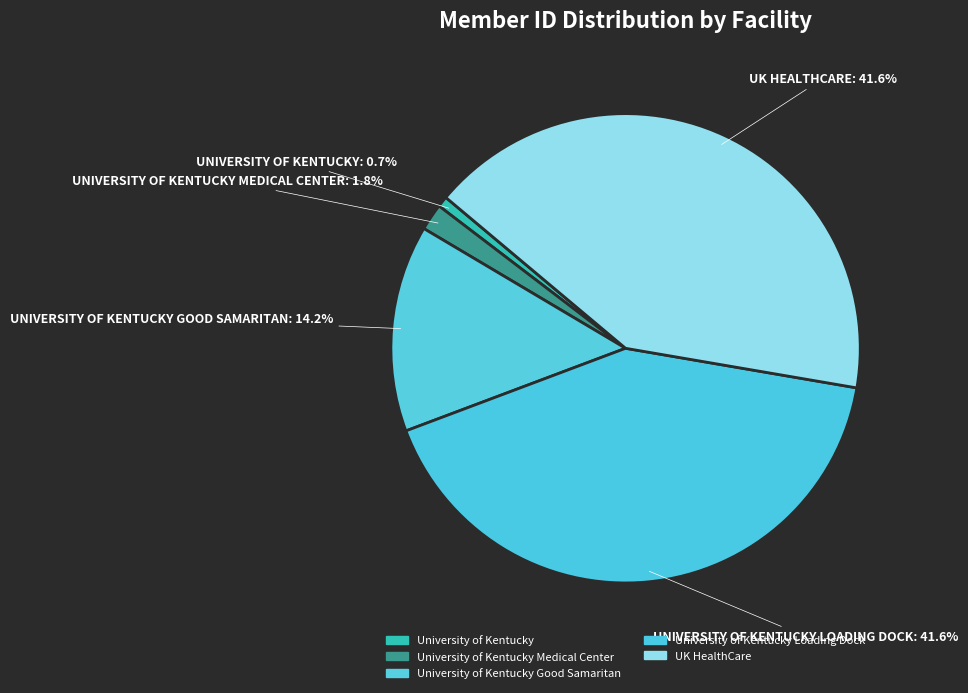

Rank the categories by value from lowest to highest.

University of Kentucky, University of Kentucky Medical Center, University of Kentucky Good Samaritan, University of Kentucky Loading Dock, UK HealthCare